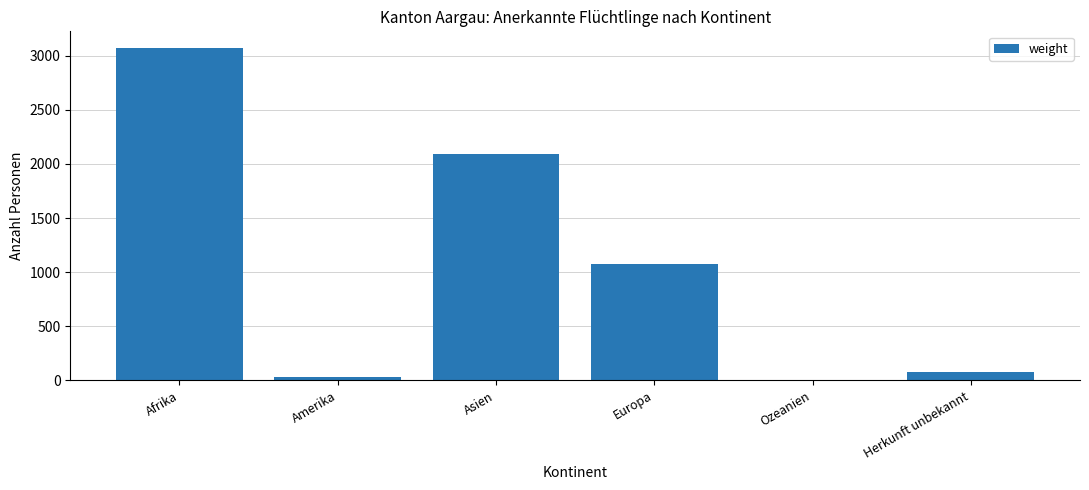

Reading right to left, transcribe all the data shown in this chart.

80	0	1079	2094	33	3071